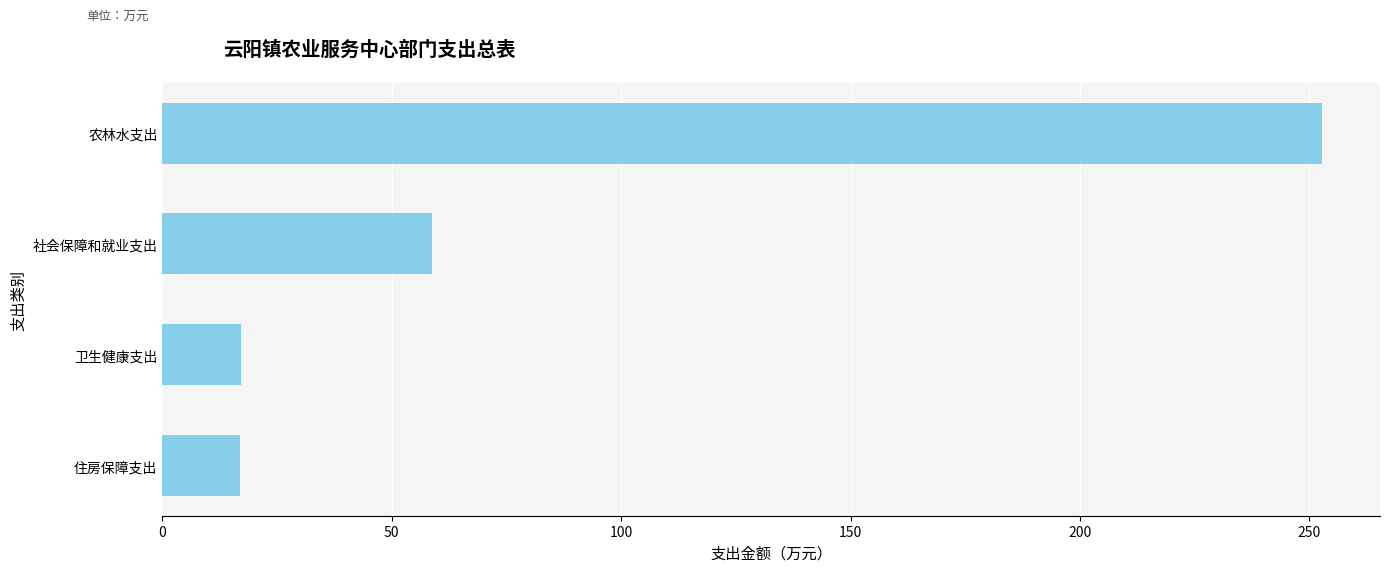

Where is the data nearest to the value 134?

社会保障和就业支出